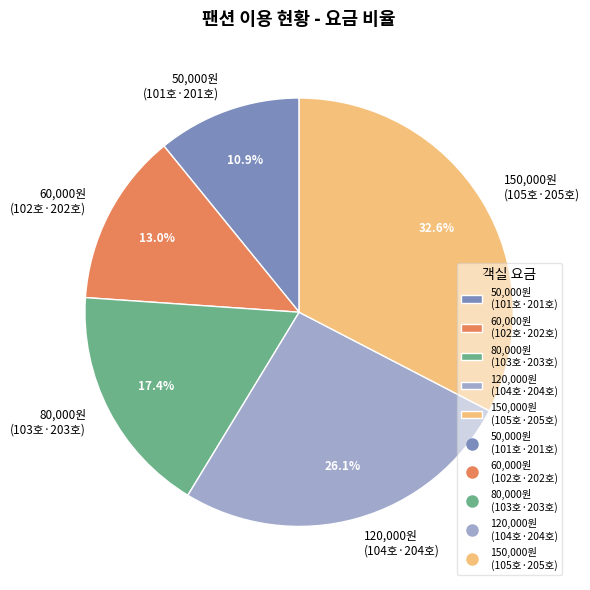

How many slices are in this pie chart?

5